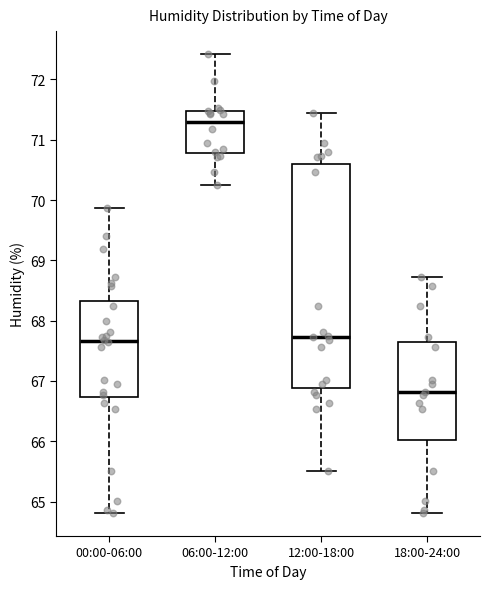

Reading left to right, transcribe this box plot: for each box, give where its median line is, the range the box spans, and where its two whiskers end, as read against the y-axis. The values are not printed on the chart, so give them approximately, as read against the axis.

00:00-06:00: median 67.7, box 66.7 to 68.3, whiskers 64.8 to 69.9
06:00-12:00: median 71.3, box 70.8 to 71.5, whiskers 70.3 to 72.4
12:00-18:00: median 67.7, box 66.9 to 70.6, whiskers 65.5 to 71.5
18:00-24:00: median 66.8, box 66.0 to 67.6, whiskers 64.8 to 68.7